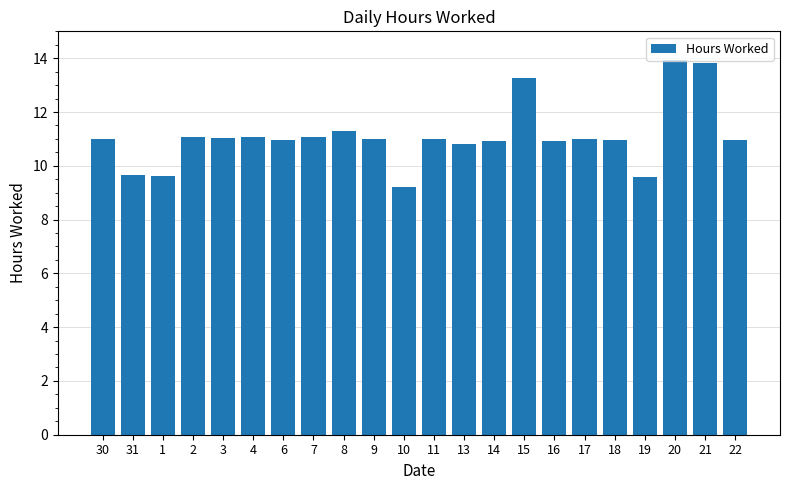

What value does the data have at 3?

11.0